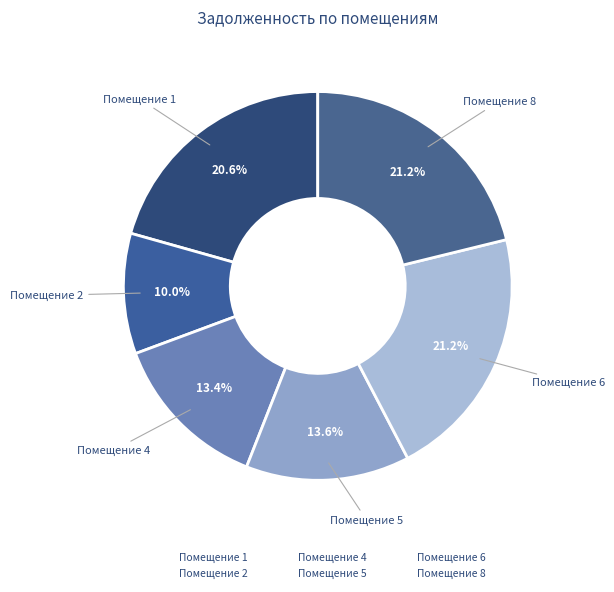

How many segments does this pie chart have?

6